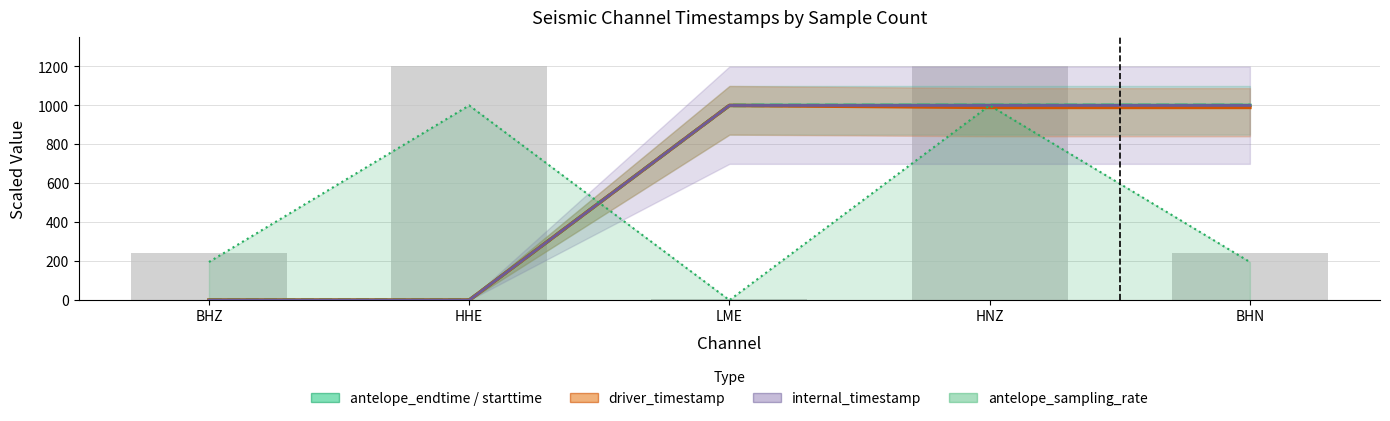

At which label does antelope_sampling_rate reach its minimum?

LME